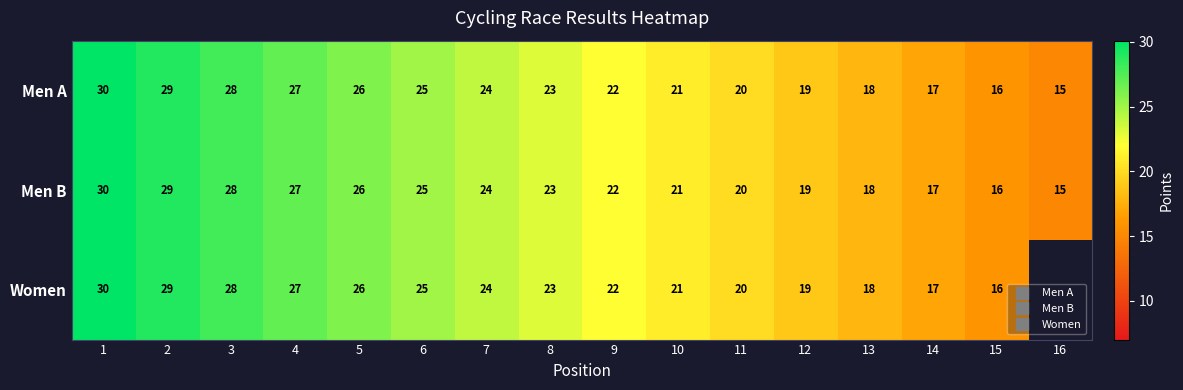

What is the sum of the Men B values at 4 and 15?

43.0